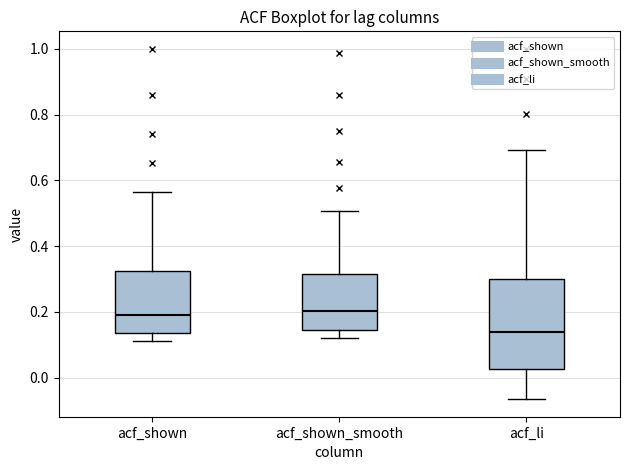

Where does the median line of the box for acf_li sit on the y-axis? The values are not printed on the chart, so give them approximately, as read against the axis.

0.14